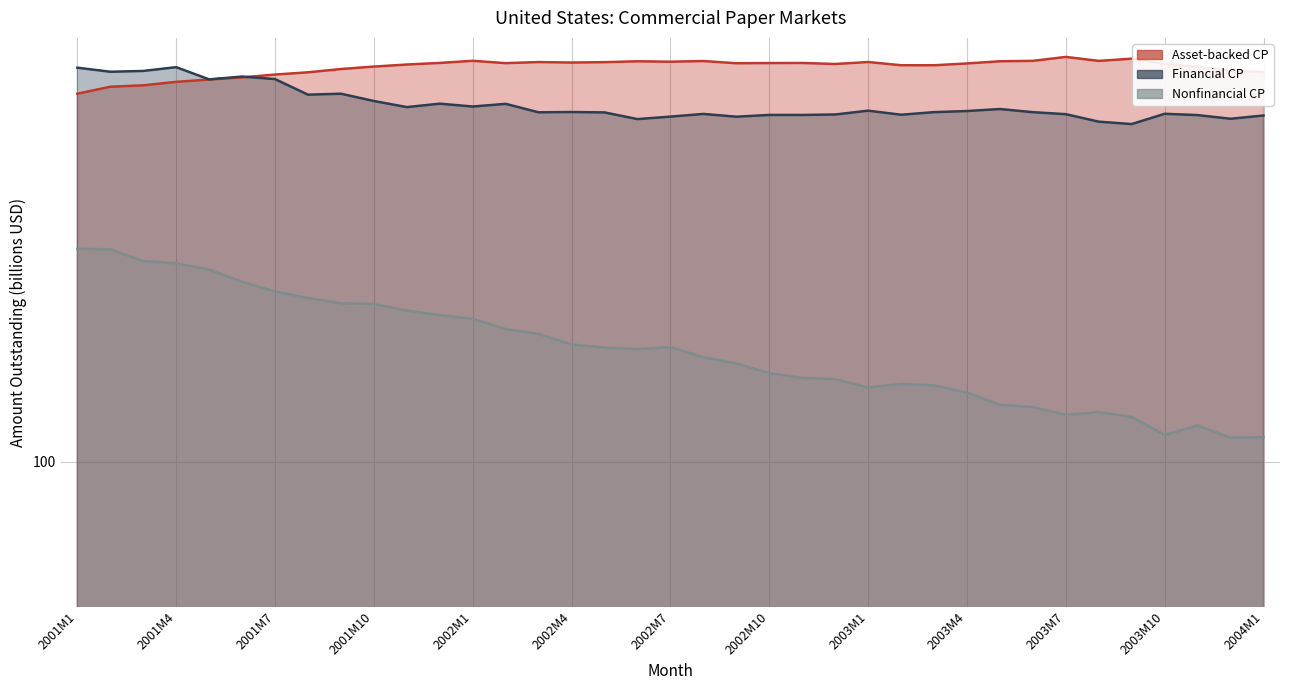

Reading left to right, transcribe all the data shown in this chart.

Asset-backed CP: 584.7	604.6	608.7	618.9	625.9	632.3	641.0	647.9	658.2	666.0	672.6	677.7	684.7	677.0	680.6	679.0	680.2	683.1	681.8	683.9	676.7	677.3	677.6	674.3	680.7	670.3	670.2	676.0	683.2	684.5	697.5	684.4	691.7	674.5	664.9	653.2	648.4
Financial CP: 662.5	649.7	652.2	664.1	626.3	634.9	627.2	582.1	584.7	564.6	548.4	557.5	549.9	557.0	534.8	535.6	534.6	517.7	523.9	530.7	523.7	528.1	528.1	529.3	539.1	528.7	535.3	538.1	543.3	535.2	530.1	511.4	505.6	531.1	527.7	518.6	526.7
Nonfinancial CP: 277.9	277.3	262.1	259.3	251.6	237.2	226.5	219.6	214.0	213.3	206.6	202.2	198.7	189.1	184.8	175.7	173.1	171.8	173.5	165.3	160.4	153.1	149.7	148.8	143.0	145.3	144.4	139.4	131.6	130.1	125.4	127.0	124.1	113.8	119.1	112.3	112.7